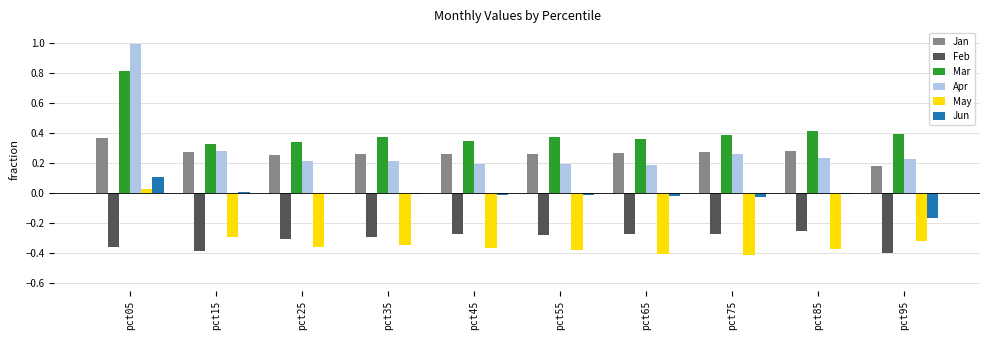

How many groups of bars are there?

10